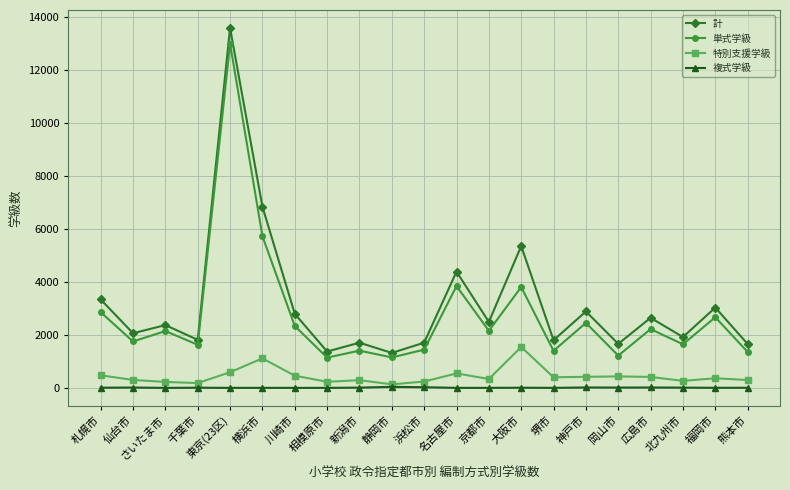

Is it true that 計 equals 1800 at 堺市?

True